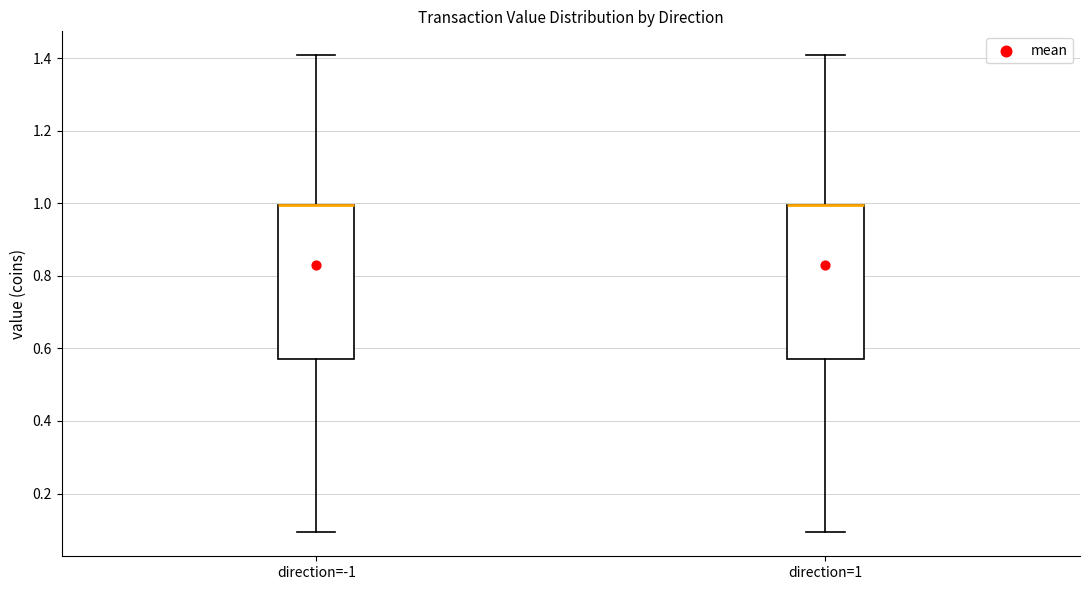

Where does the lower whisker of the box for direction=-1 end on the y-axis? The values are not printed on the chart, so give them approximately, as read against the axis.

0.10